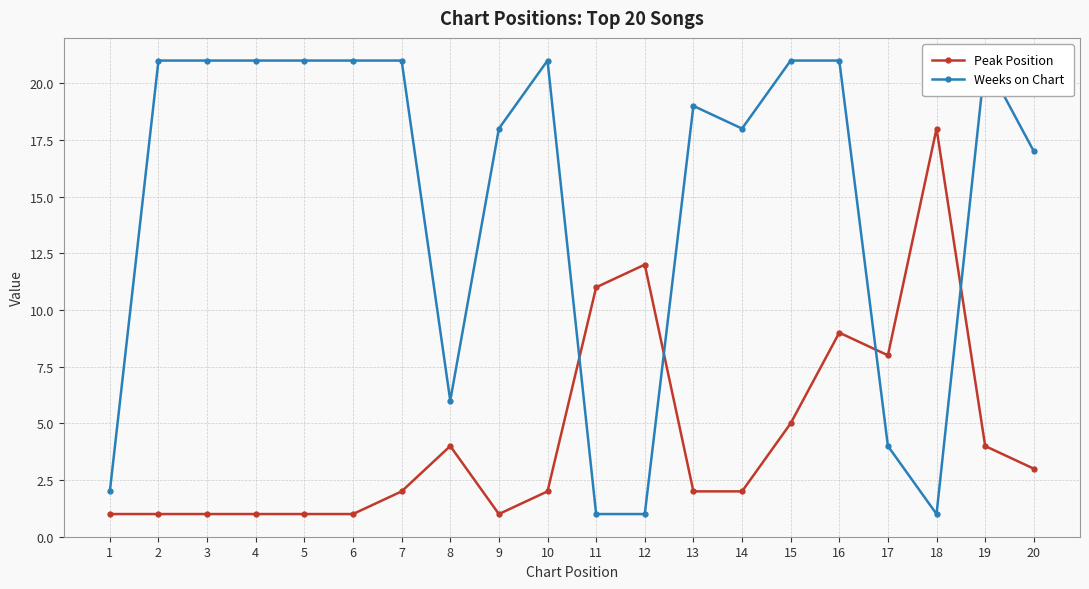

What are all the series names shown in the legend?

Peak Position, Weeks on Chart